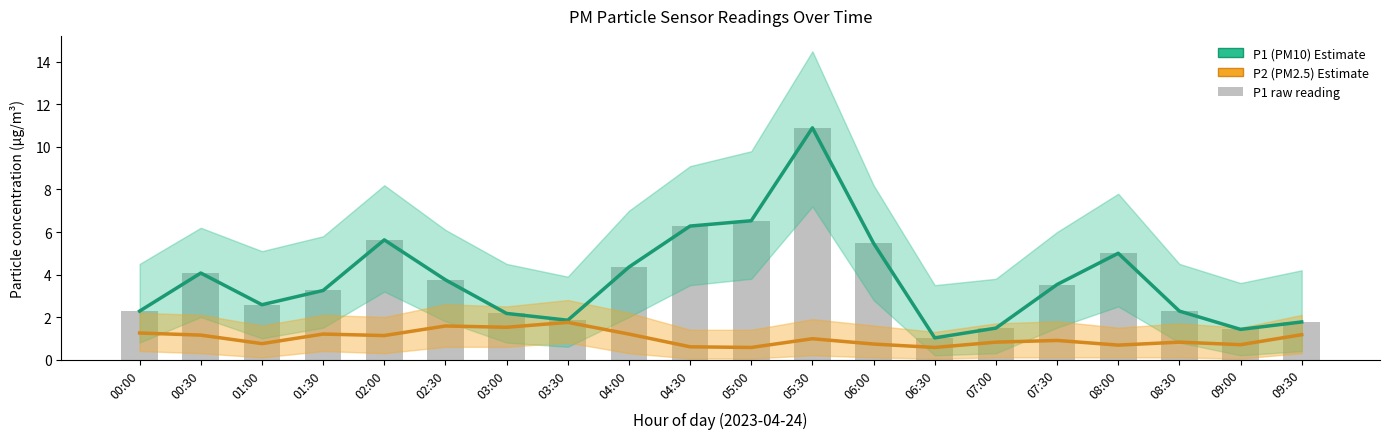

True or false: P1 raw has a value of 2.3 at 09:00.

False